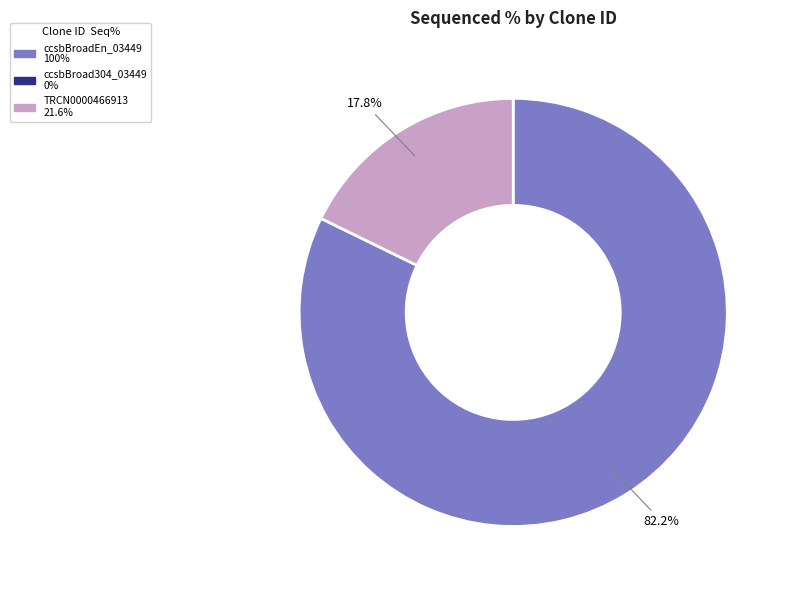

Which slice is the largest?

ccsbBroadEn_03449